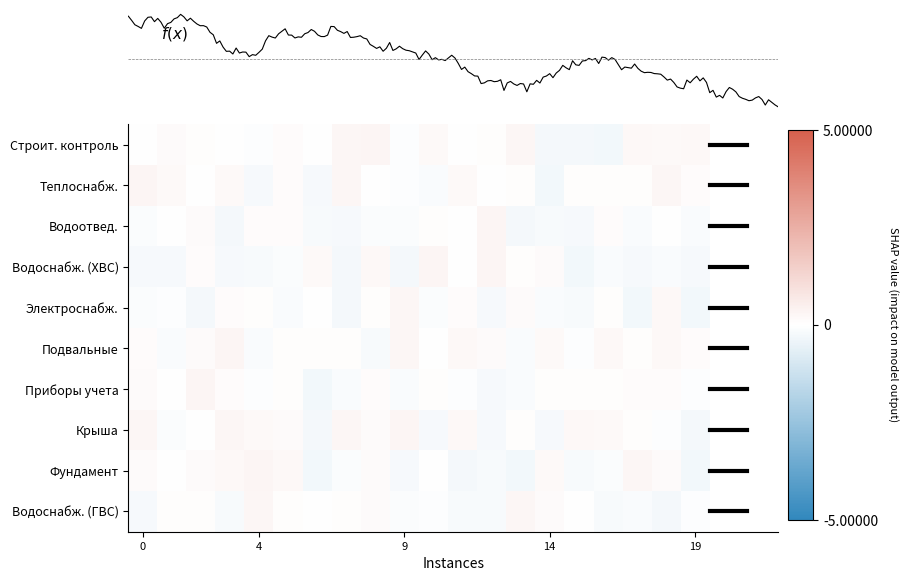

What is the difference between the maximum and minimum values in the Теплоснабж. series?

0.6